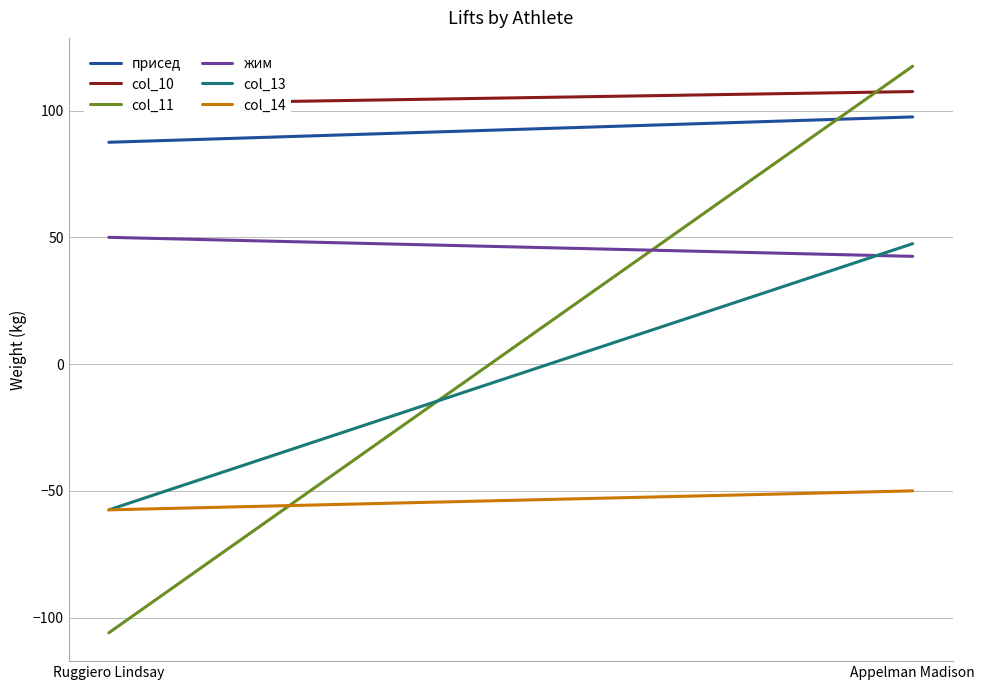

What is the sum of all присед values?

185.0